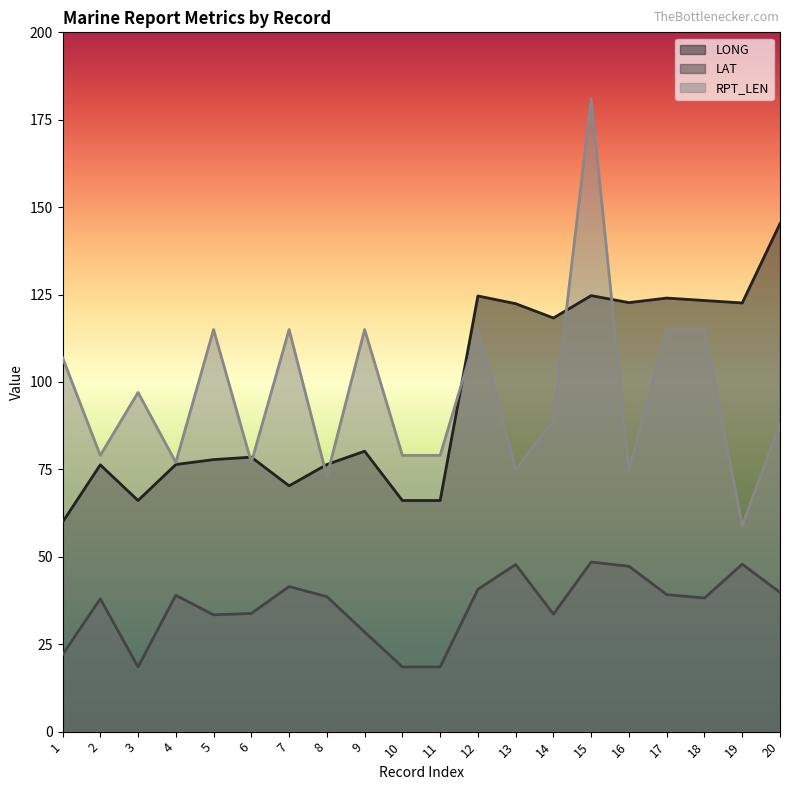

At which category does LAT reach its first local valley?

3